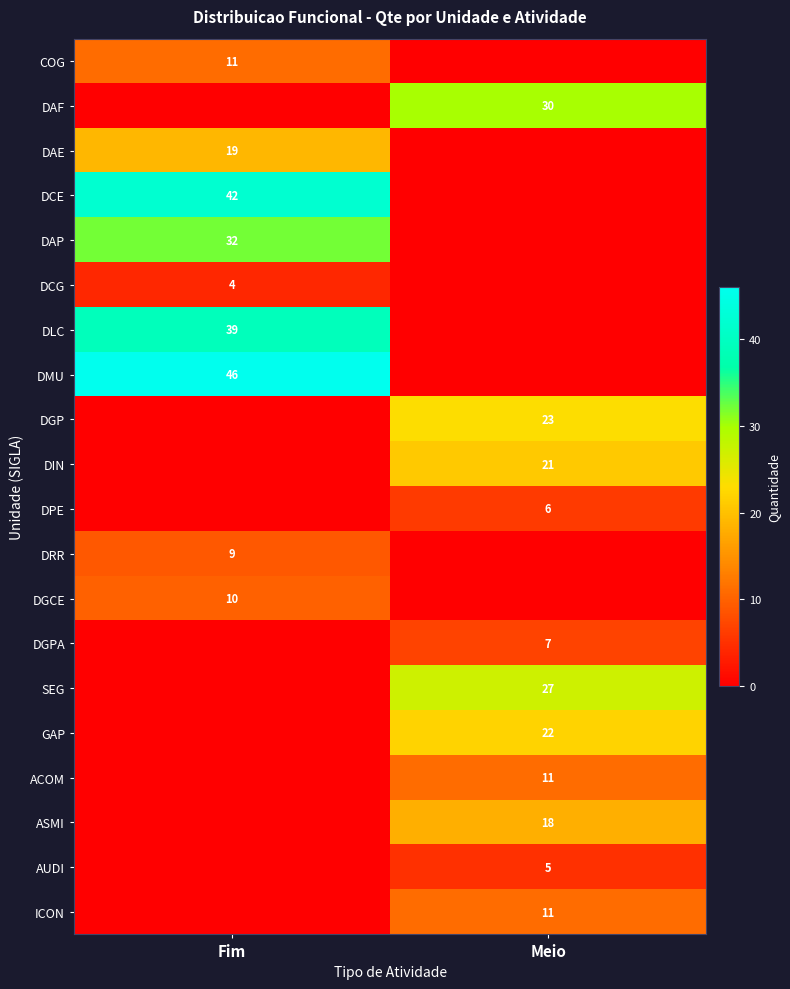

At how many categories does at least one series exceed 12?

2